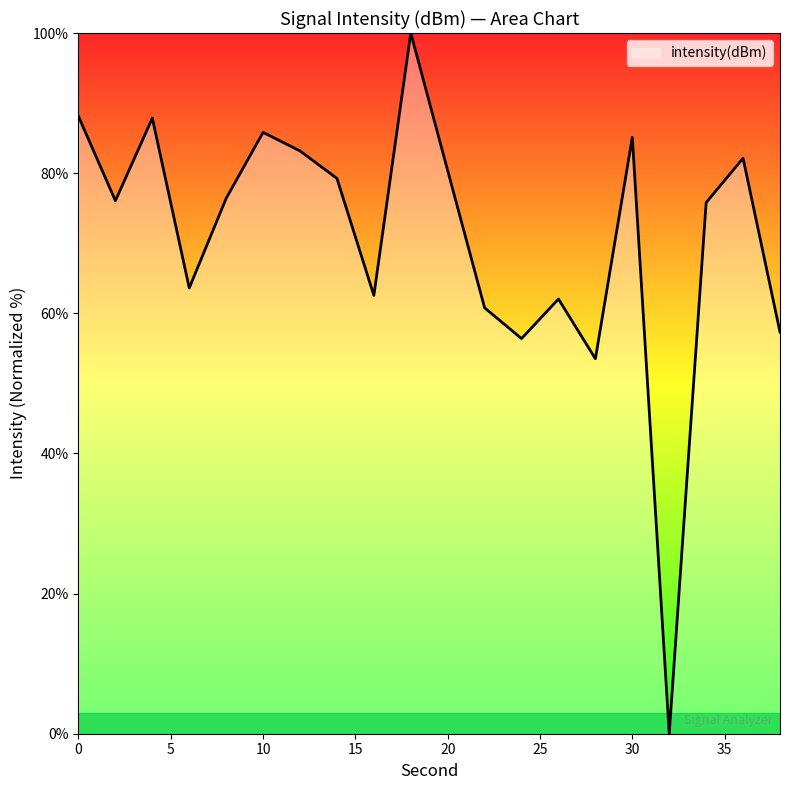

What is the difference between the maximum and minimum values?

100.0